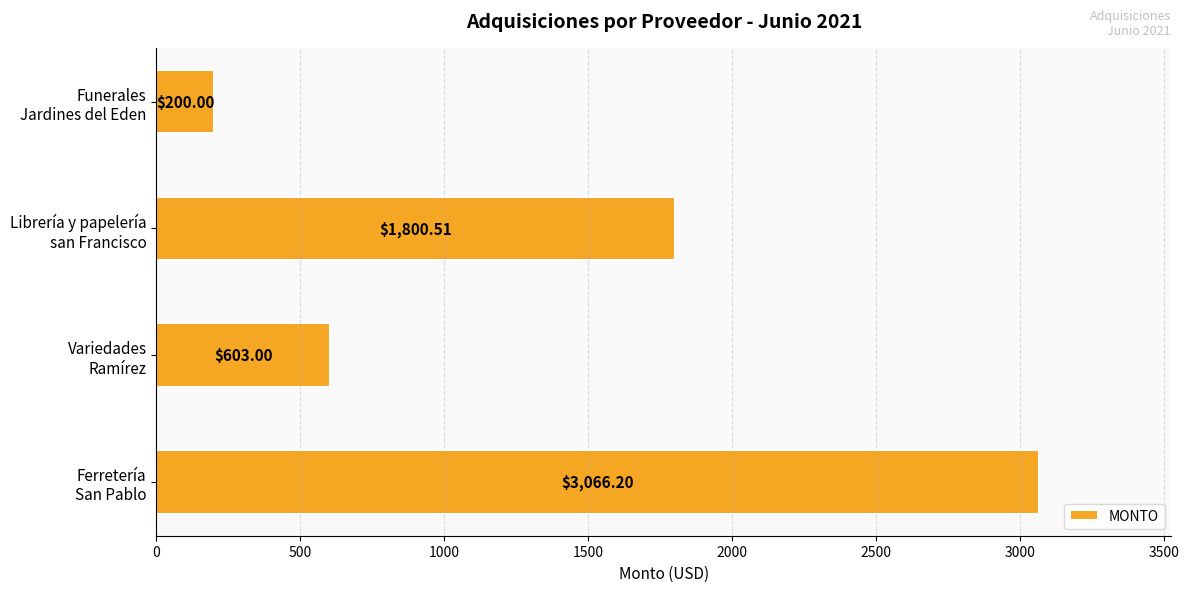

What is the difference between the second highest and minimum values?

1600.5